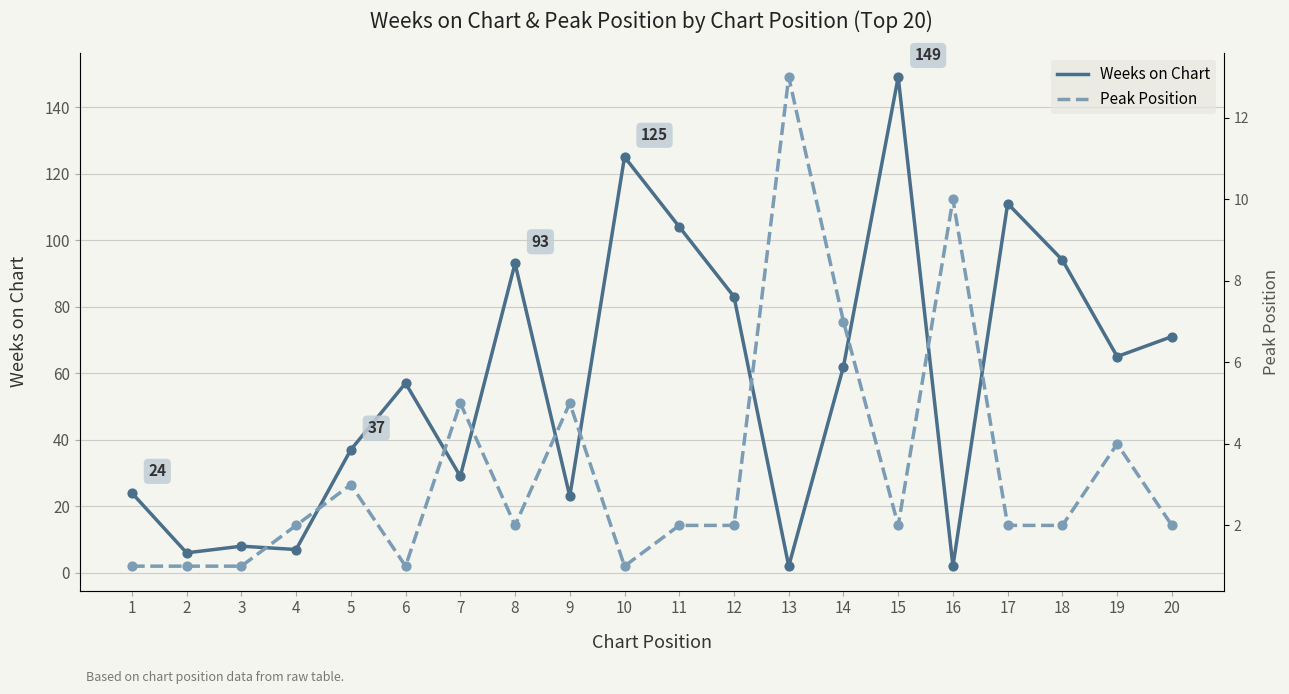

Which series contains the lowest Y value?

Peak Position